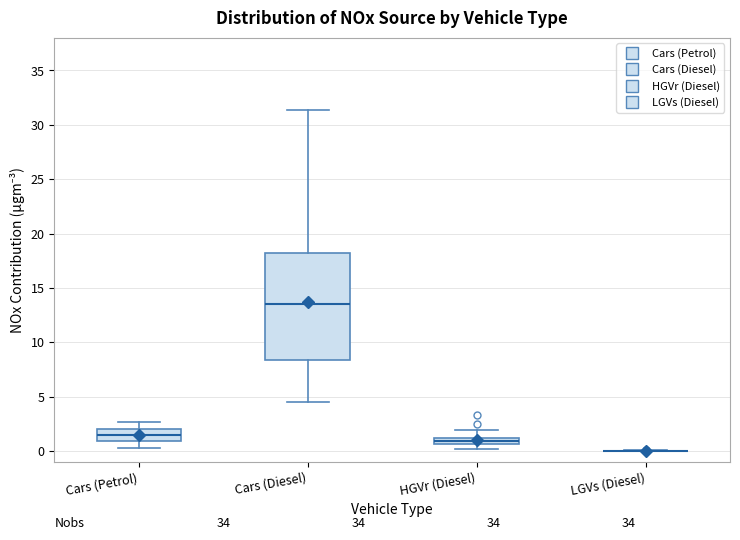

Which box is the tallest, from its lower edge to its upper edge?

Cars (Diesel)